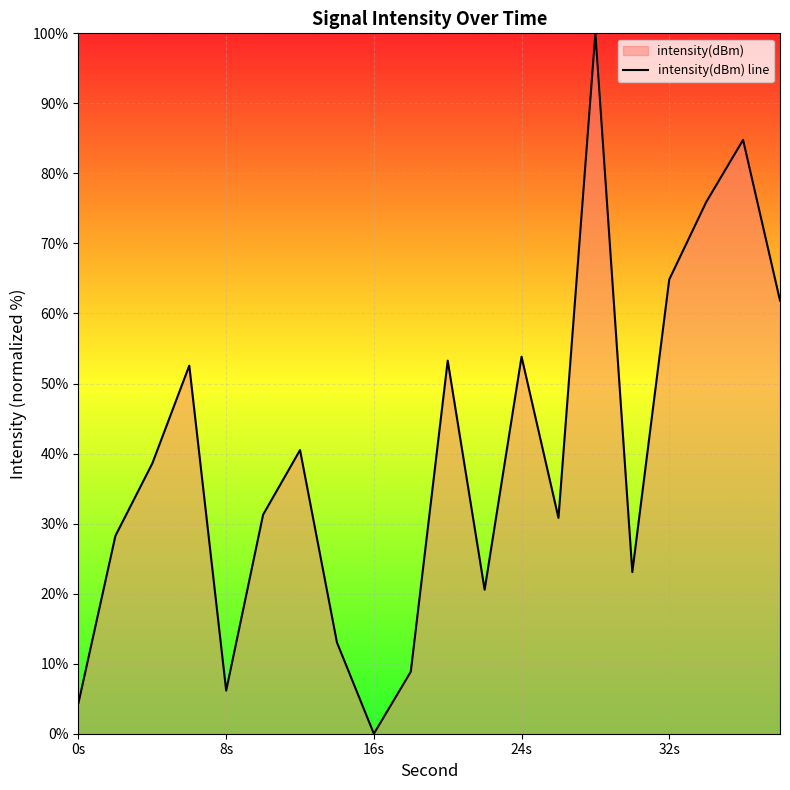

Is it true that the value at 32s is 2.7?

False